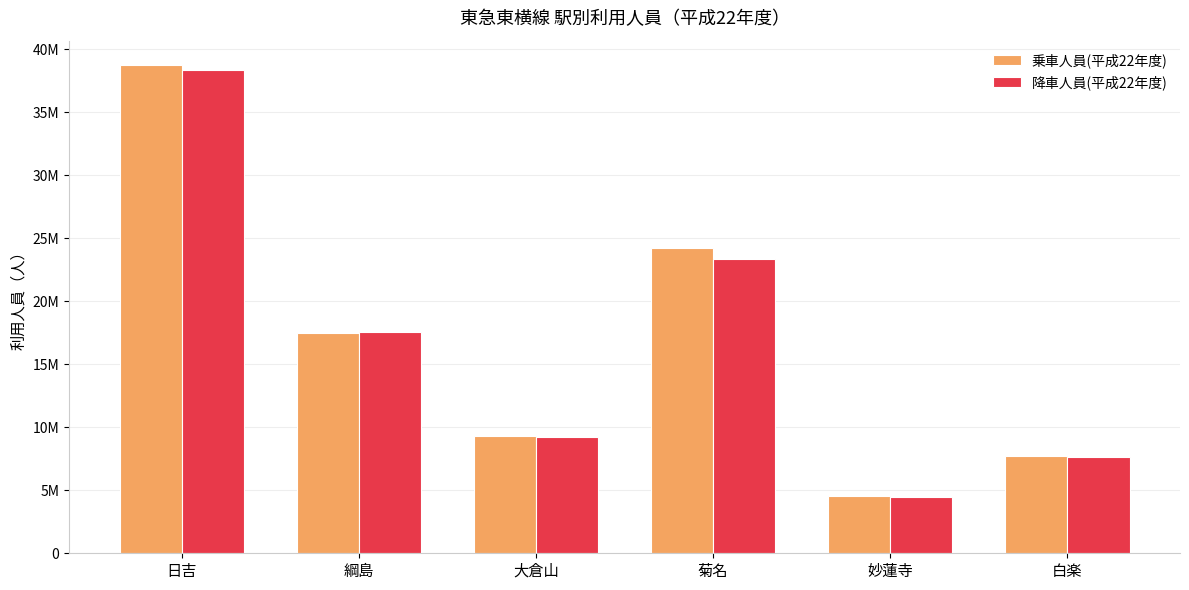

Between 綱島 and 大倉山, which series saw the biggest shift?

降車人員(平成22年度)